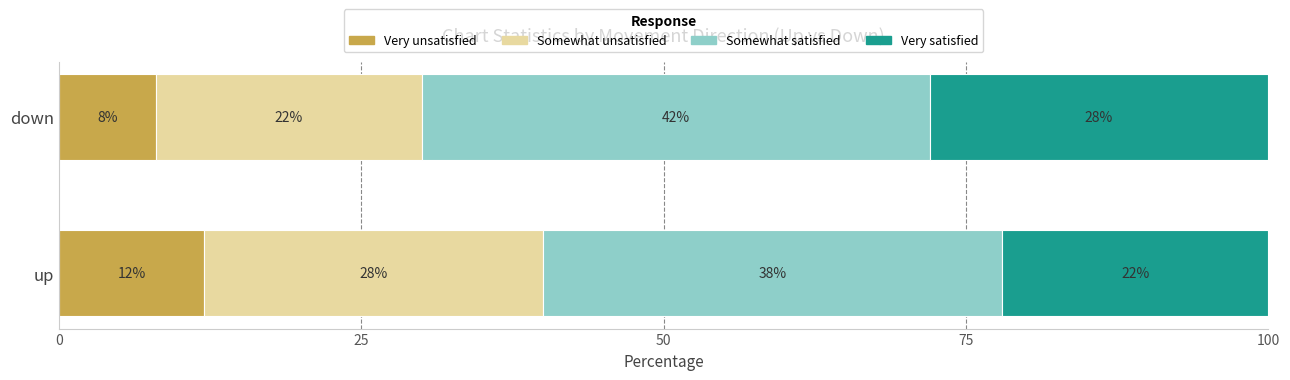

What is the total value across all series at up?

100